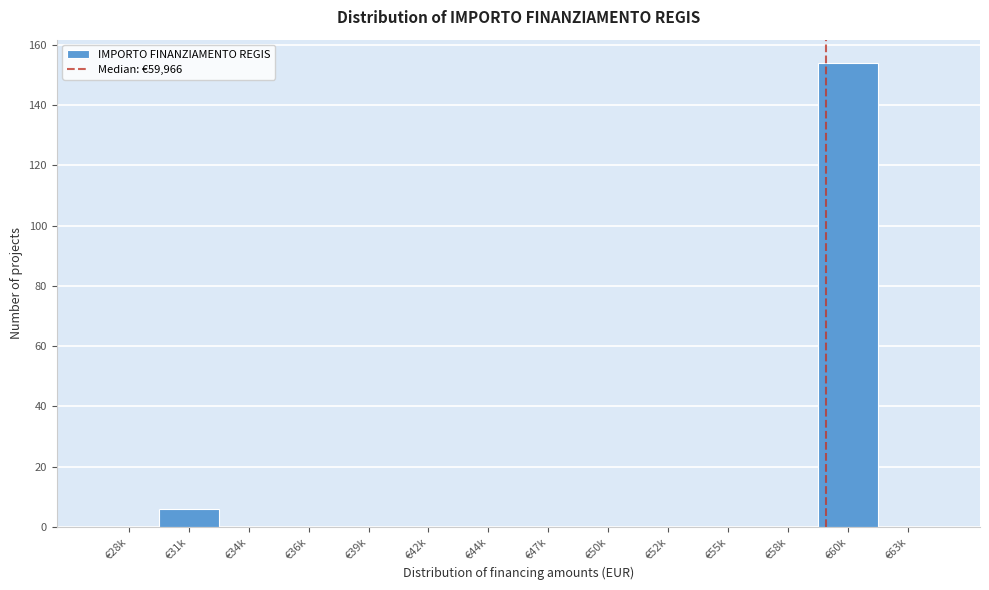

Reading left to right, list all the values displayed in this chart.

€28k=0	€31k=6	€34k=0	€36k=0	€39k=0	€42k=0	€44k=0	€47k=0	€50k=0	€52k=0	€55k=0	€58k=0	€60k=154	€63k=0